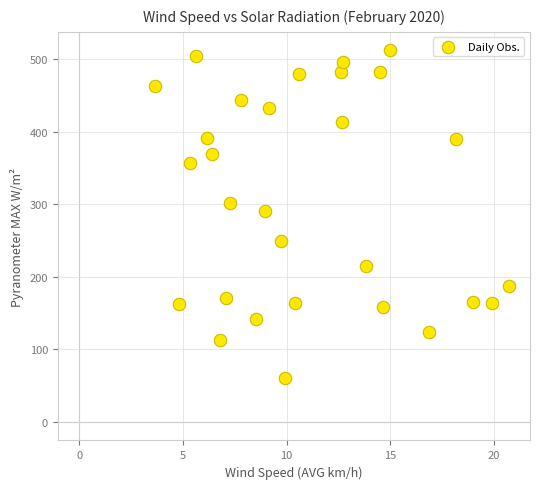

What is the range of X values (max minus min)?

17.1